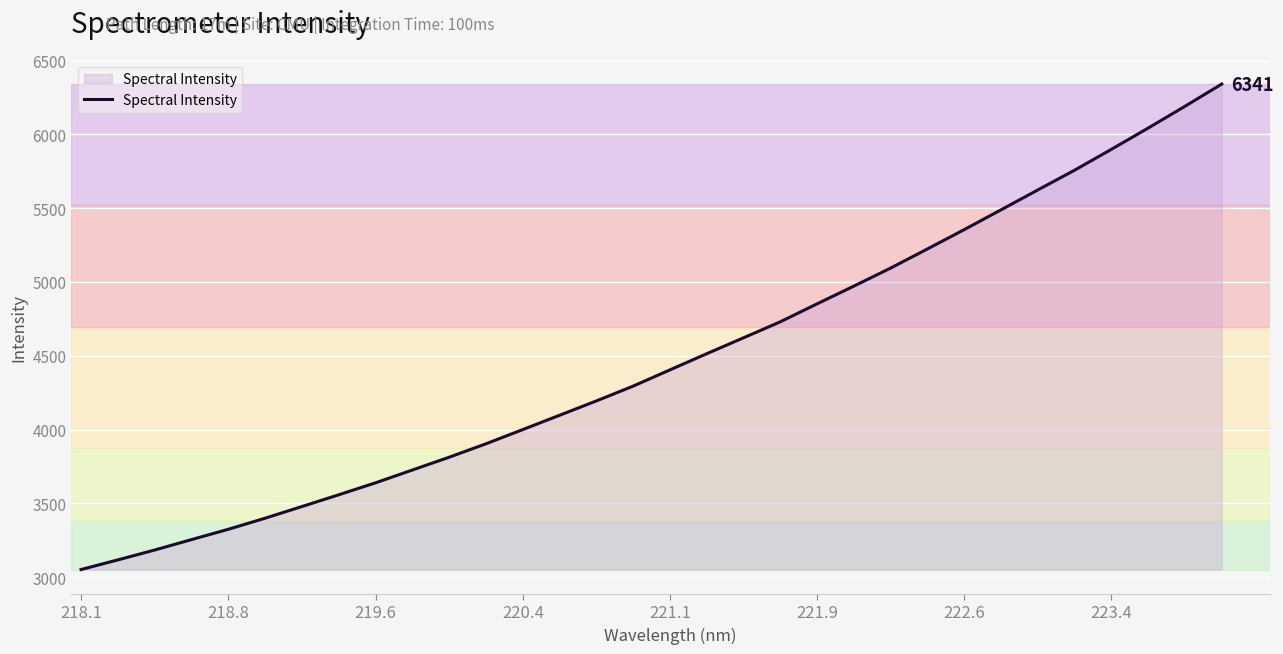

What is the difference between the maximum and minimum values?

3288.7